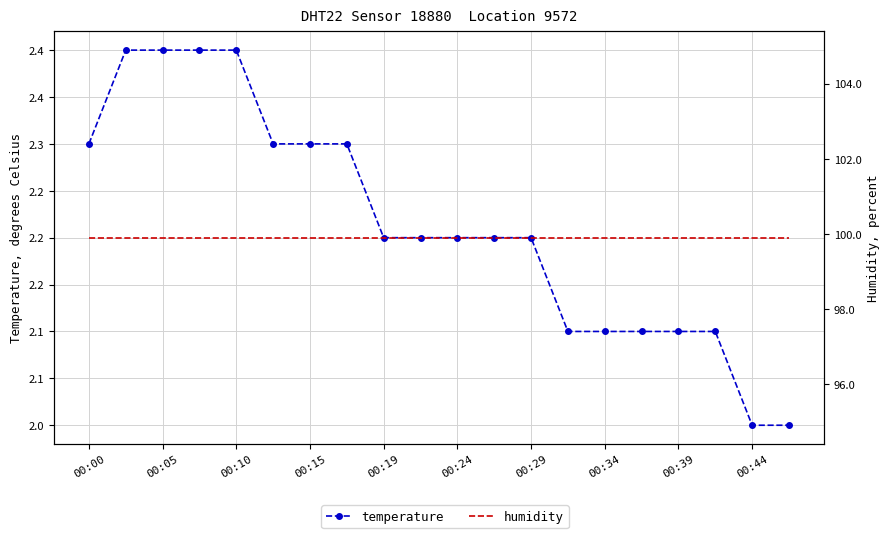

At 00:10, list the series in order from largest to smallest.

humidity, temperature